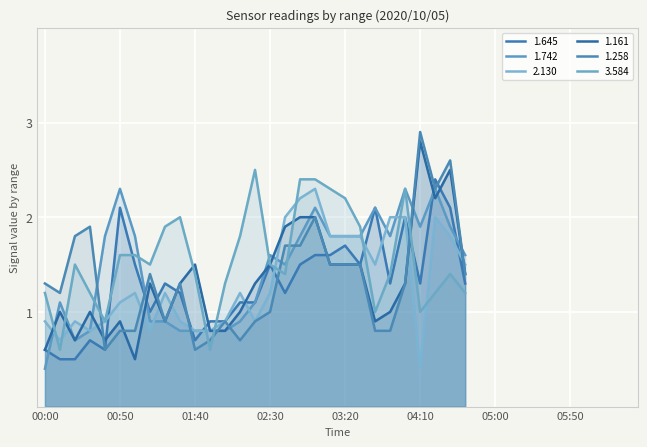

What is the smallest value displayed?

0.4